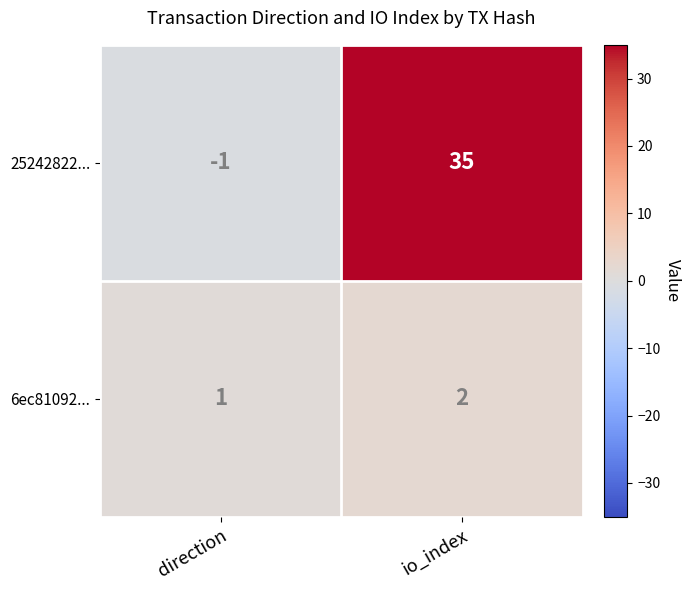

Which category has the highest value in the 25242822... series?

io_index